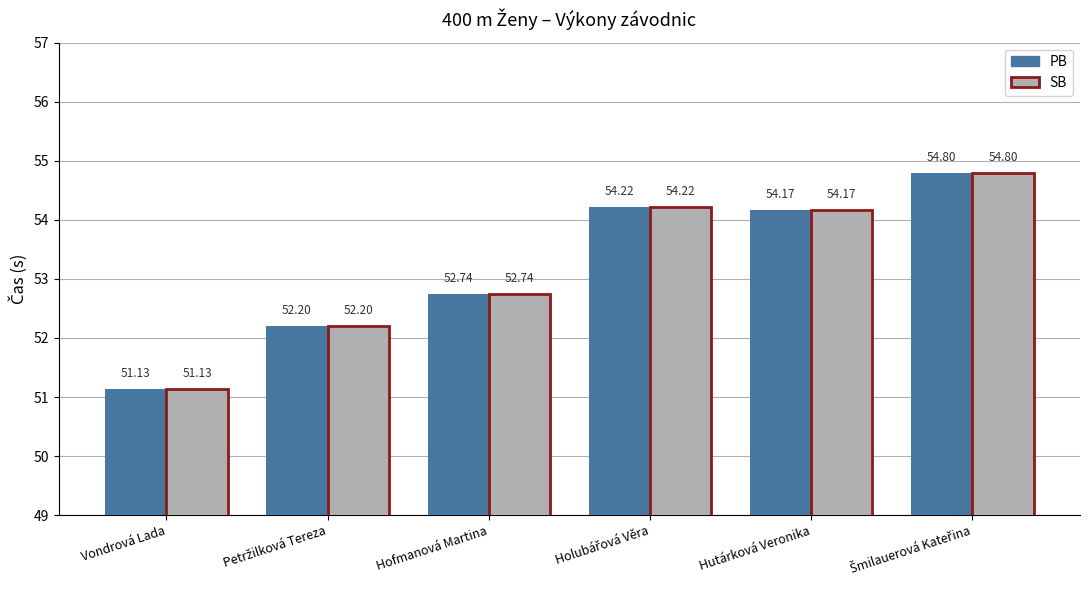

The value of SB at Hofmanová Martina is 26.7. True or false?

False